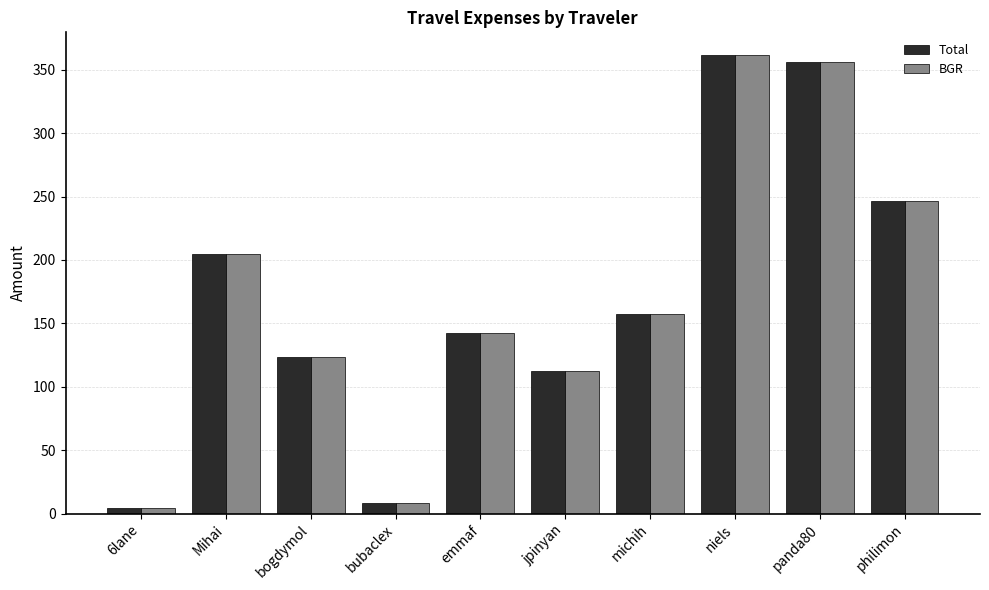

Is the value of Total at 6lane greater than the value of BGR at niels?

No